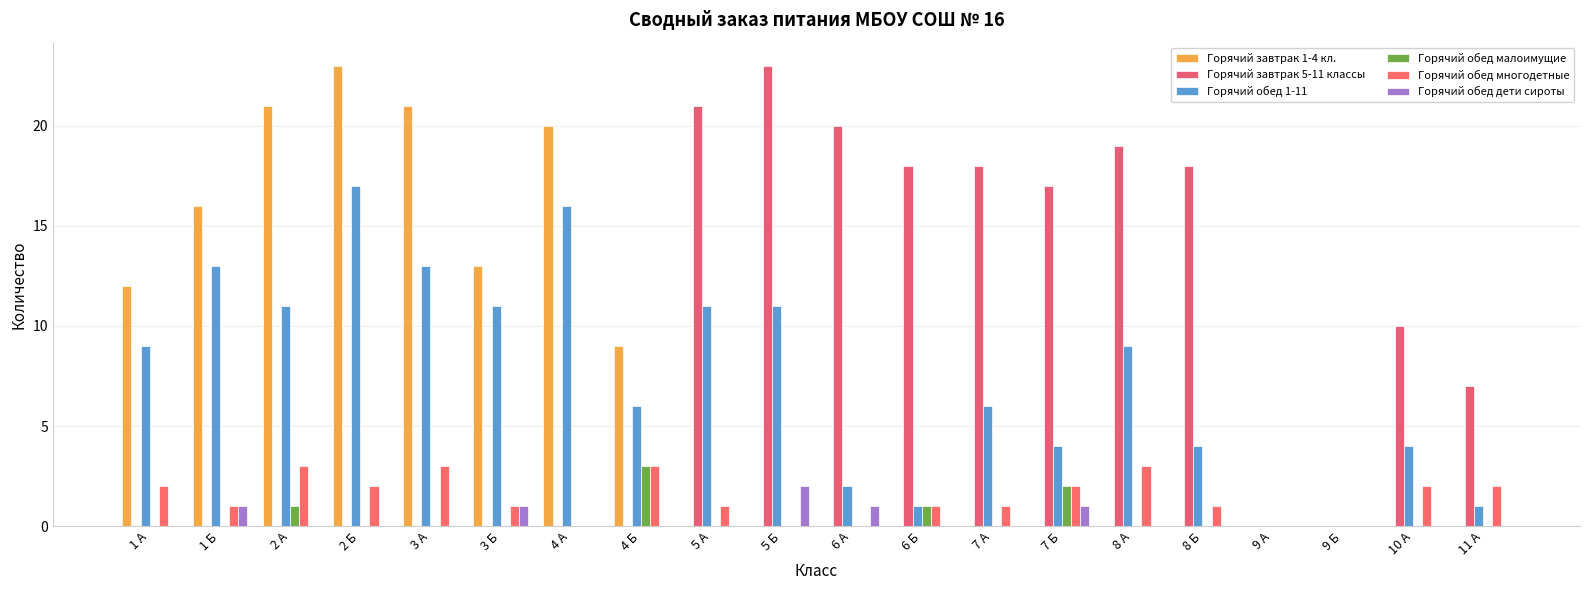

How many data points does each series have?

20